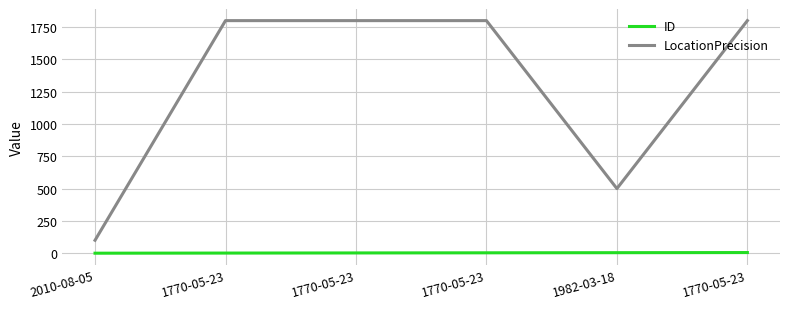

List the series in order of their overall mean, lowest first.

ID, LocationPrecision